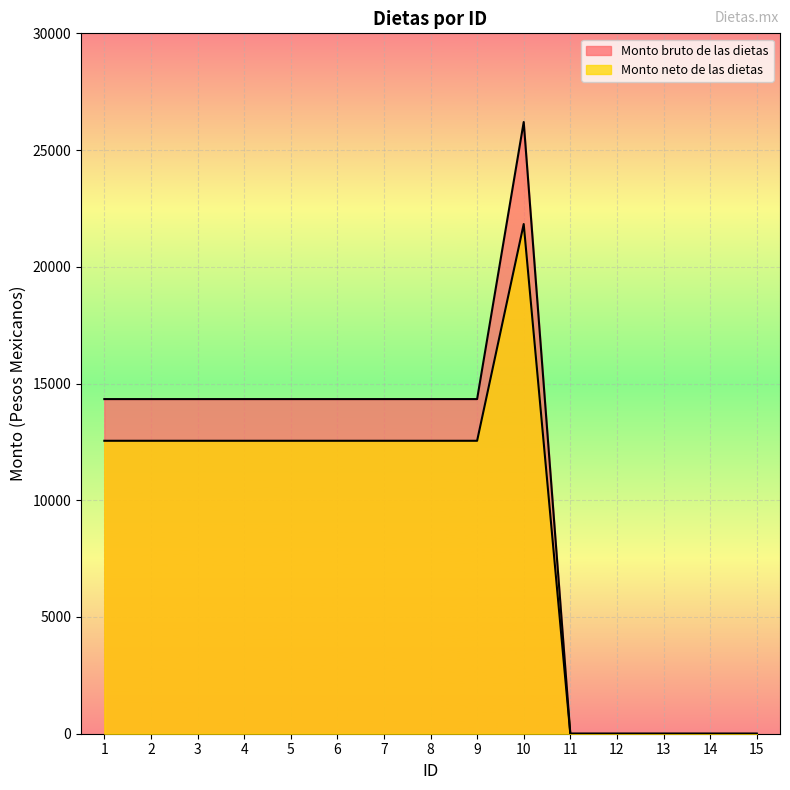

Which has a higher value, 9 or 1?

9